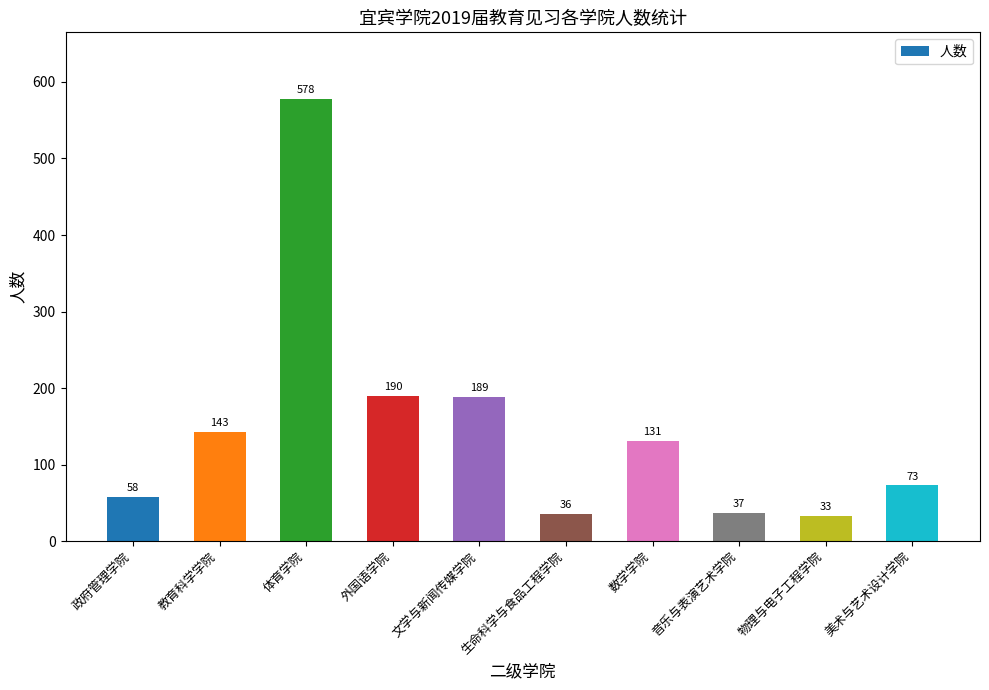

What is the average value?

147